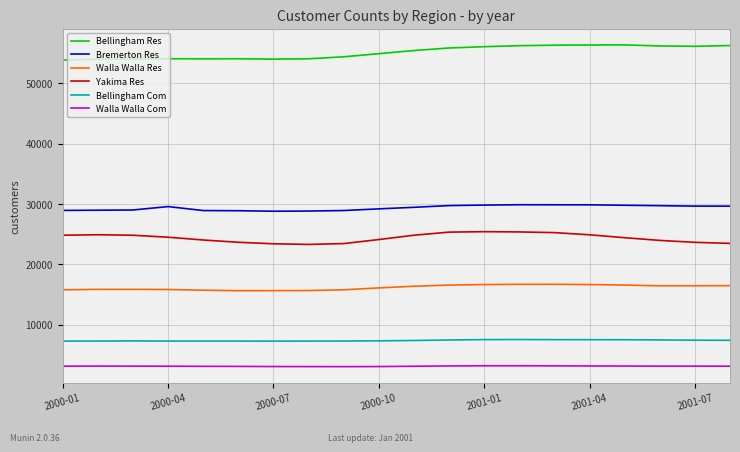

What is the average value of the Yakima Res series?

24397